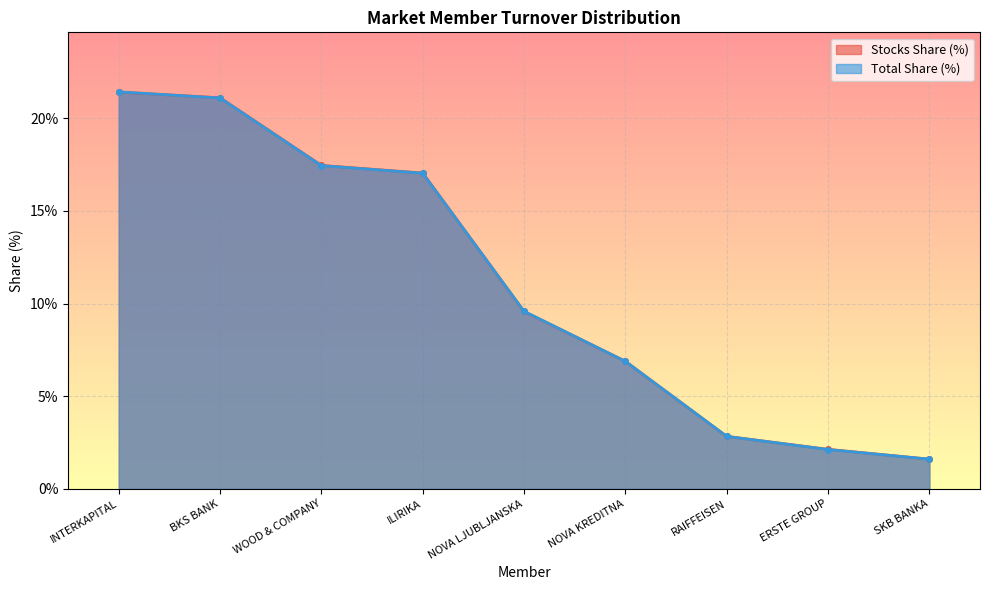

List the labels in order of Stocks Turnover value, largest first.

INTERKAPITAL, BKS BANK, WOOD & COMPANY, ILIRIKA, NOVA LJUBLJANSKA, NOVA KREDITNA, RAIFFEISEN, ERSTE GROUP, SKB BANKA